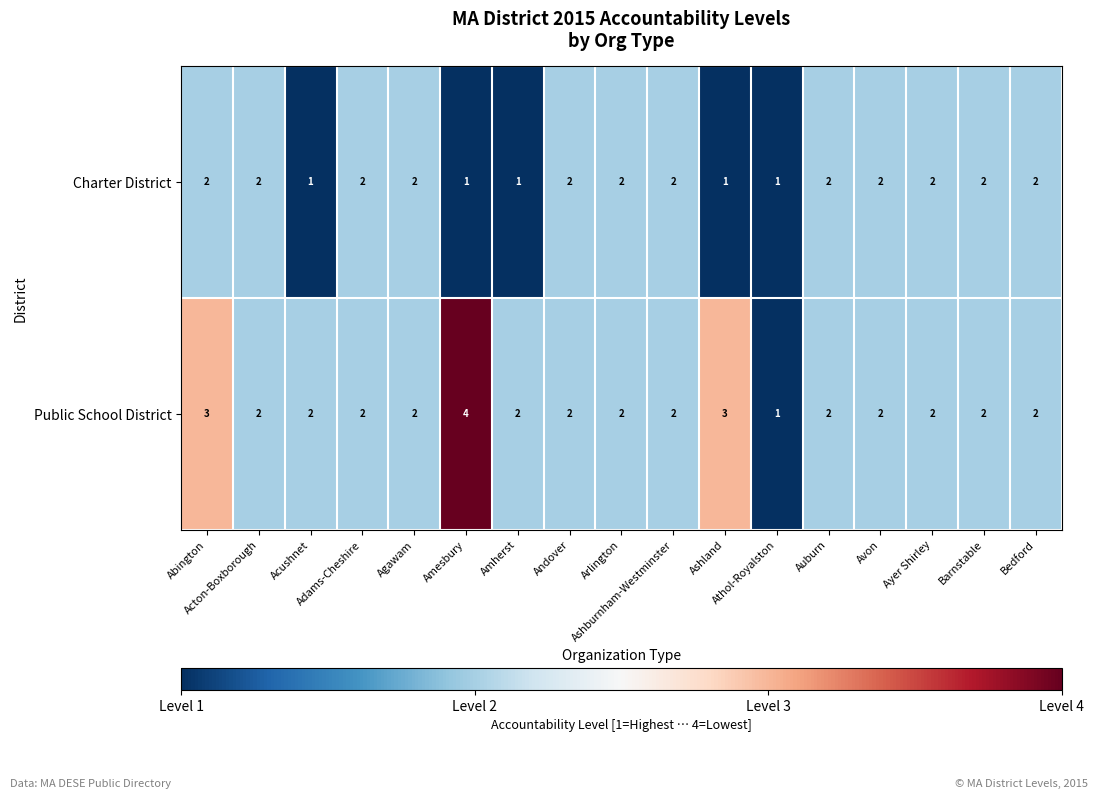

List the series in order of their peak value, highest first.

Public School District, Charter District